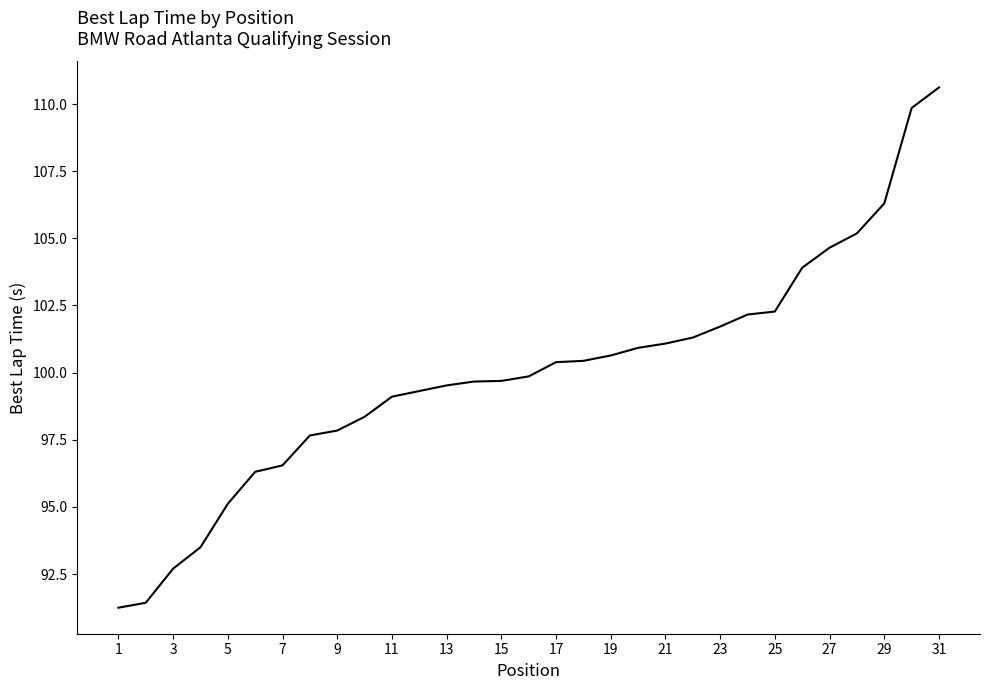

What is the difference between the maximum and minimum values?

19.4